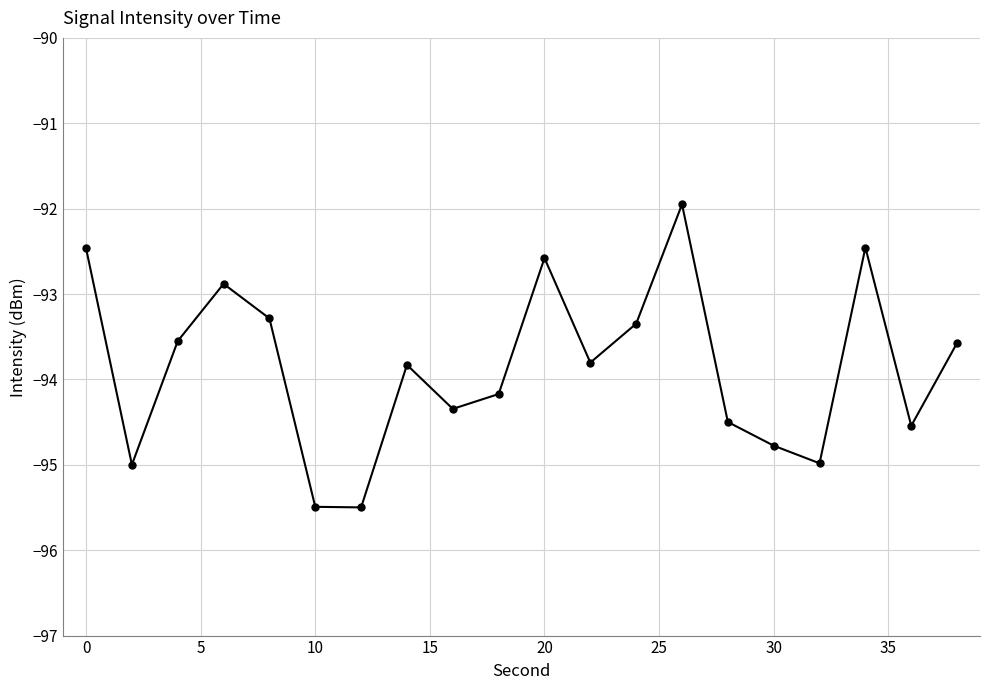

Reading left to right, transcribe all the data shown in this chart.

-92.5	-95.0	-93.6	-92.9	-93.3	-95.5	-95.5	-93.8	-94.3	-94.2	-92.6	-93.8	-93.3	-91.9	-94.5	-94.8	-95.0	-92.5	-94.5	-93.6